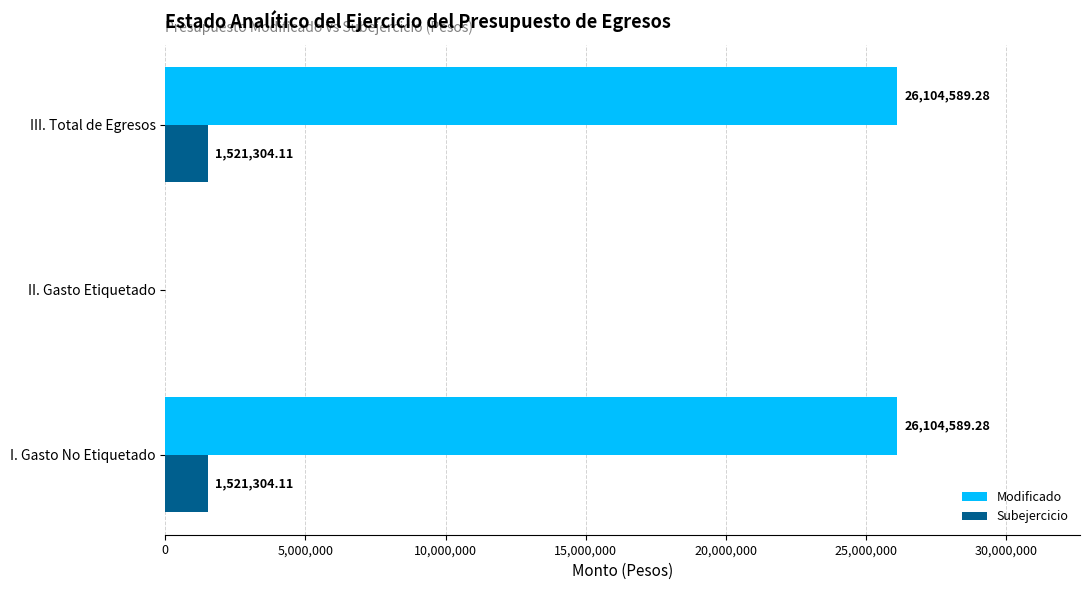

Which series changed the most between II. Gasto Etiquetado and III. Total de Egresos?

Modificado